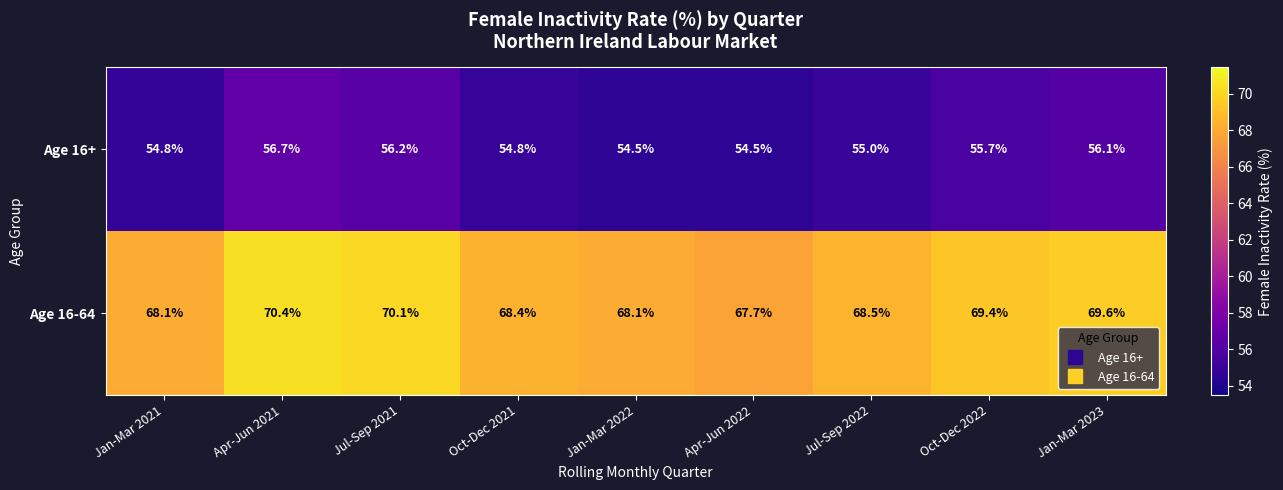

What is the total value across all series at Apr-Jun 2021?

127.1